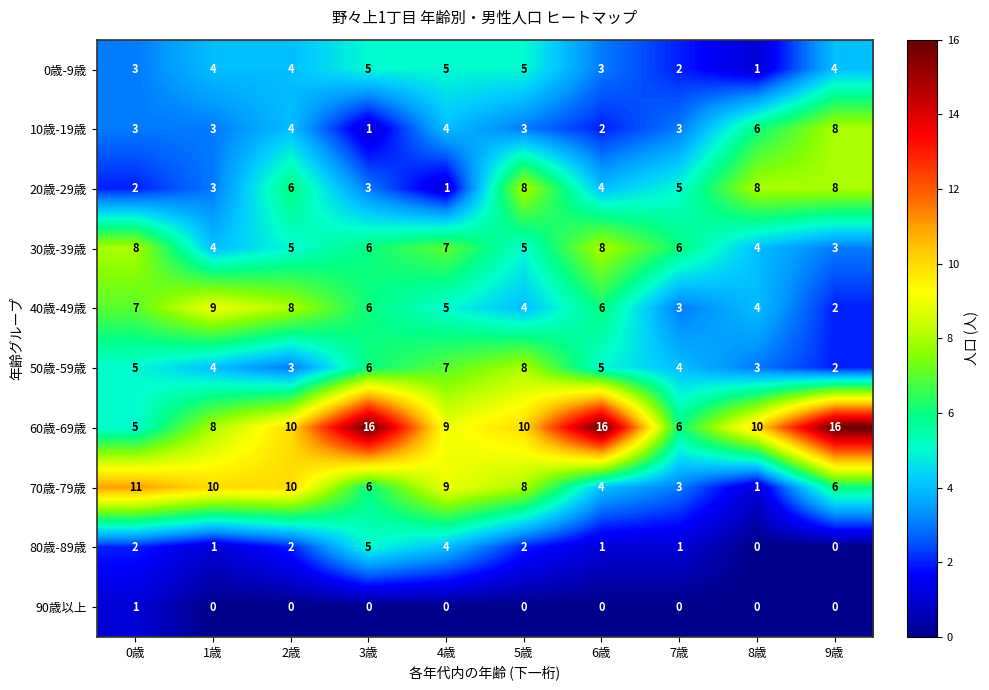

The value of 40歳-49歳 at 7歳 is 5. True or false?

False